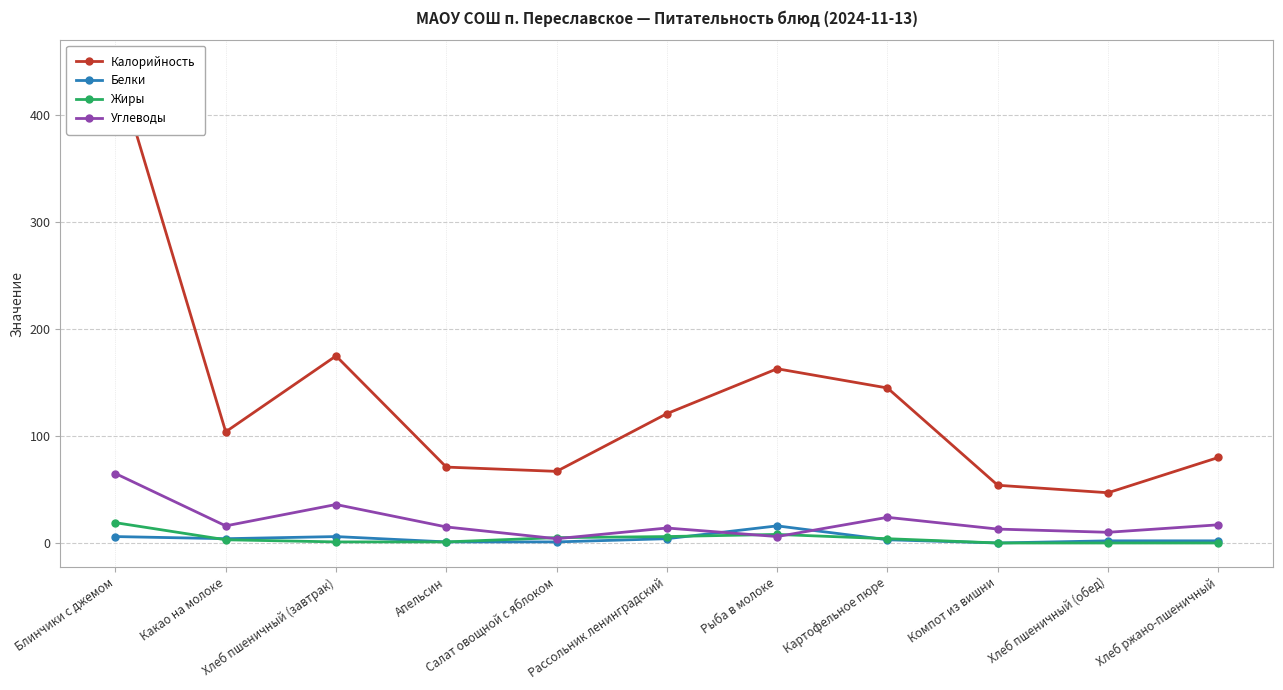

Which label corresponds to the smallest value in the chart?

Компот из вишни